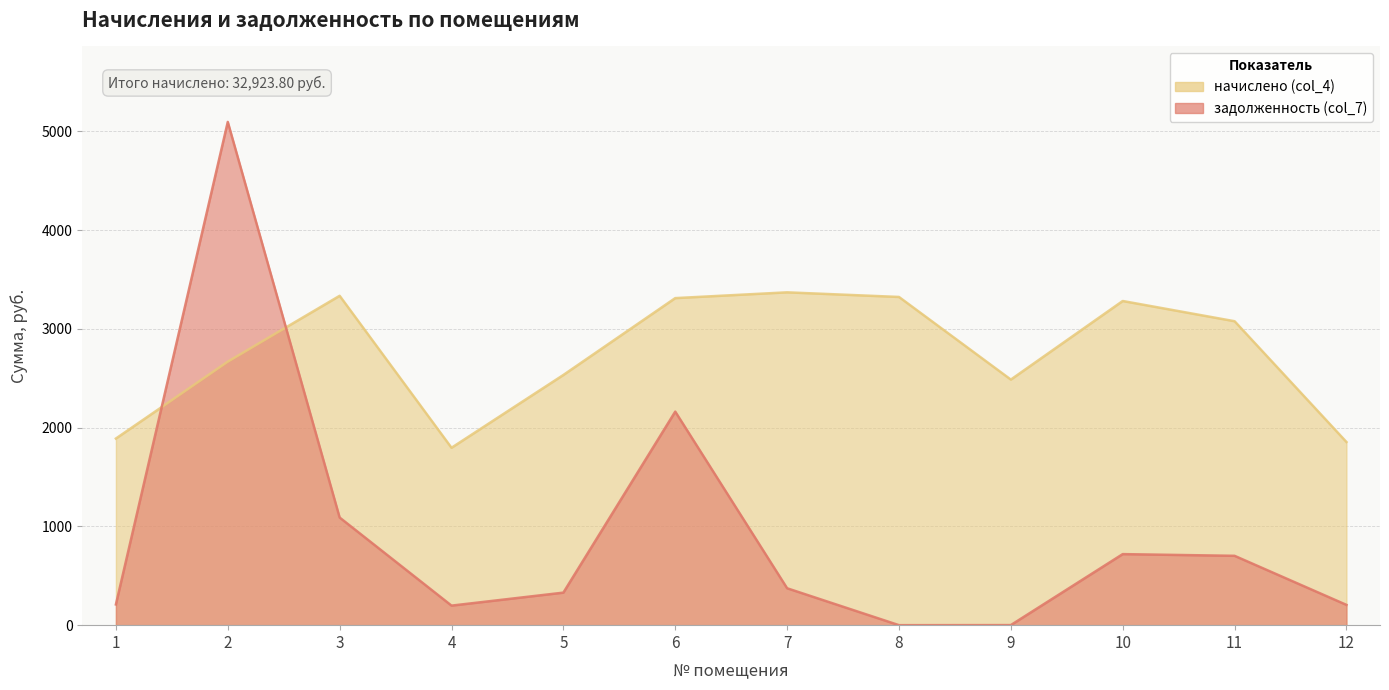

Which series has the largest range (max minus min)?

задолженность (col_7)